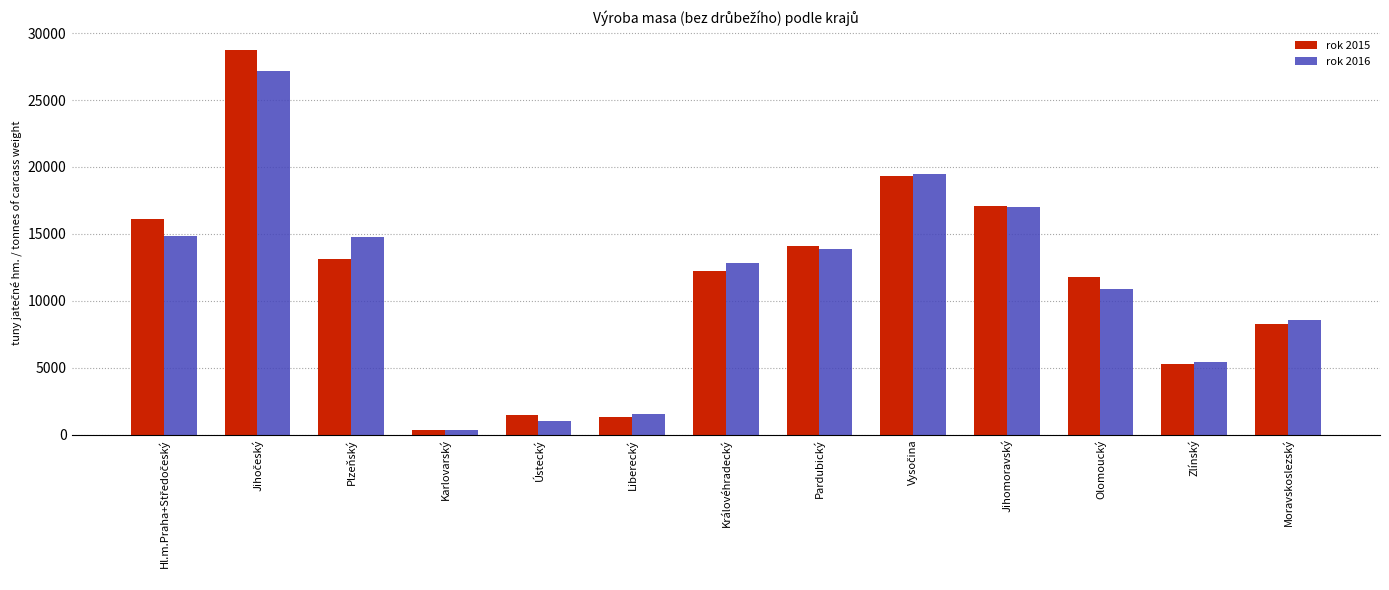

Which series changed the most between Pardubický and Zlínský?

rok 2015